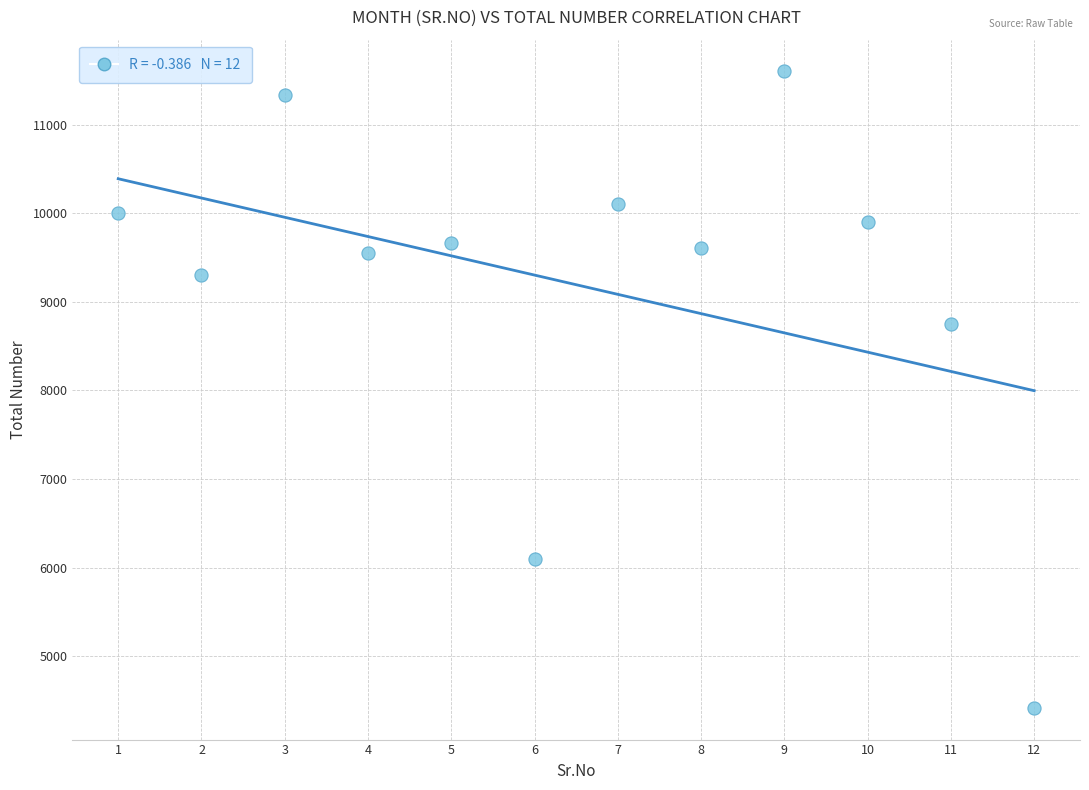

What is the average Y value?

9193